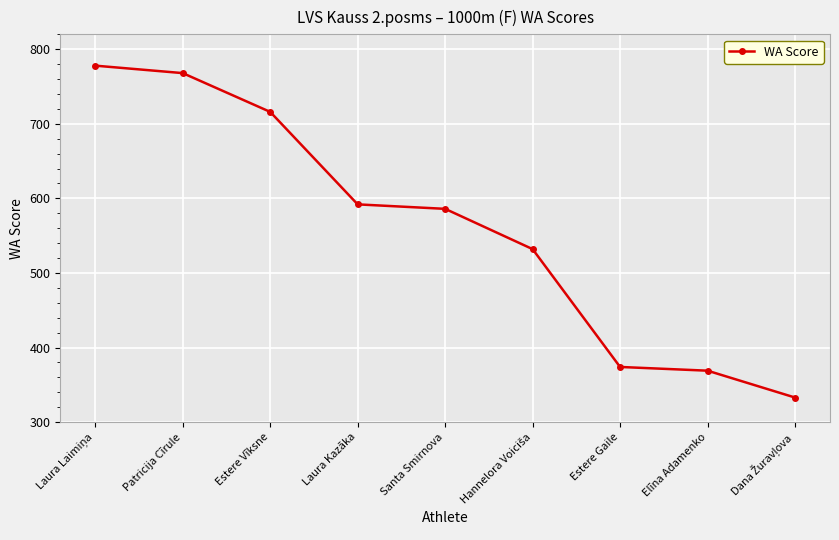

What is the greatest value displayed?

778